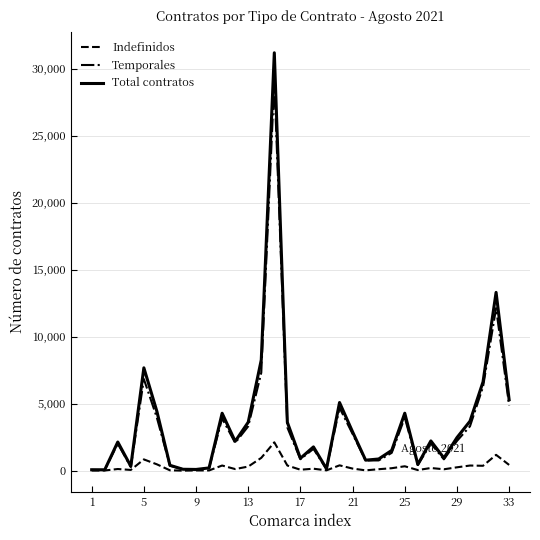

What is the maximum value shown in the chart?

31182